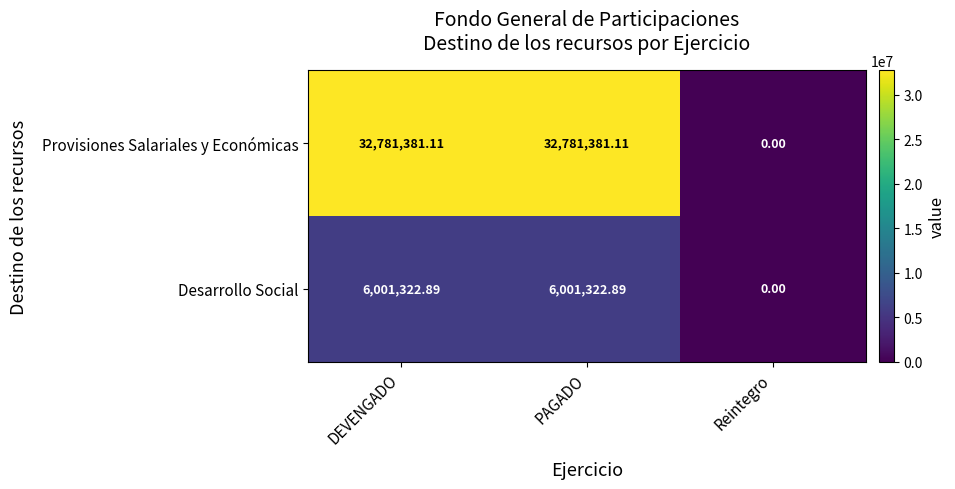

Rank the series by their average value, from highest to lowest.

Provisiones Salariales y Económicas, Desarrollo Social